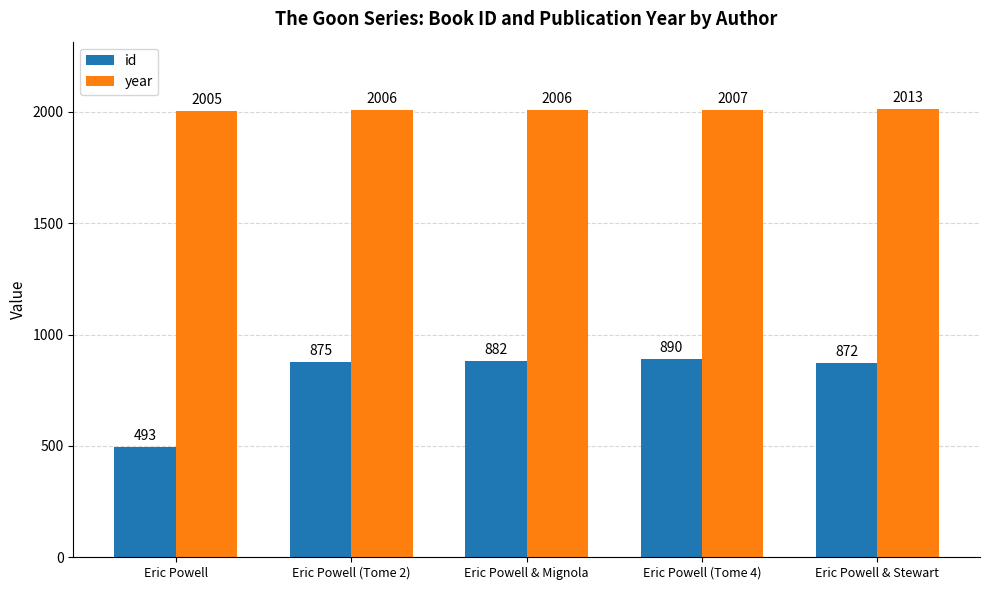

What is the label of the 2nd bar from the right?

Eric Powell (Tome 4)